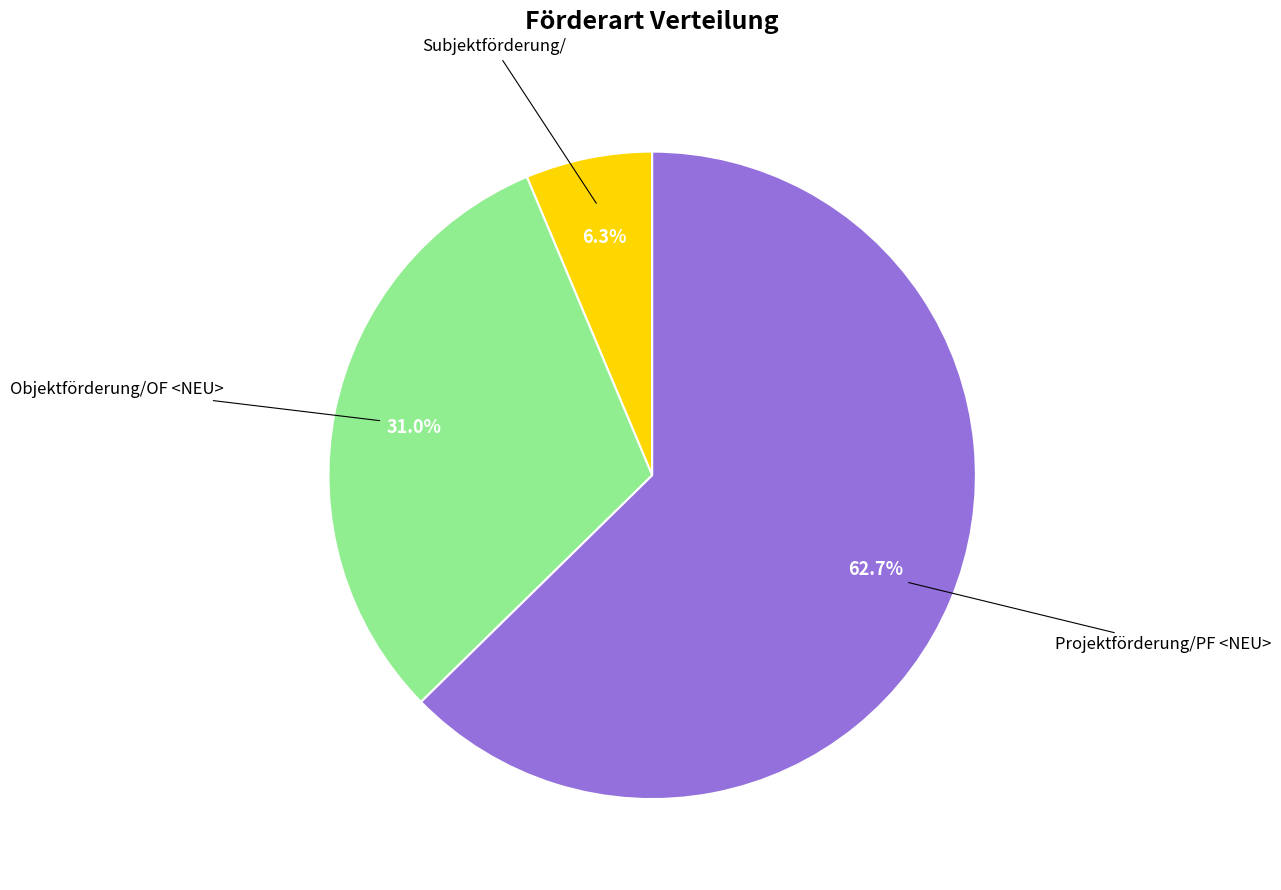

To the nearest percent, what is the difference between the largest and smallest slice percentages?

56%